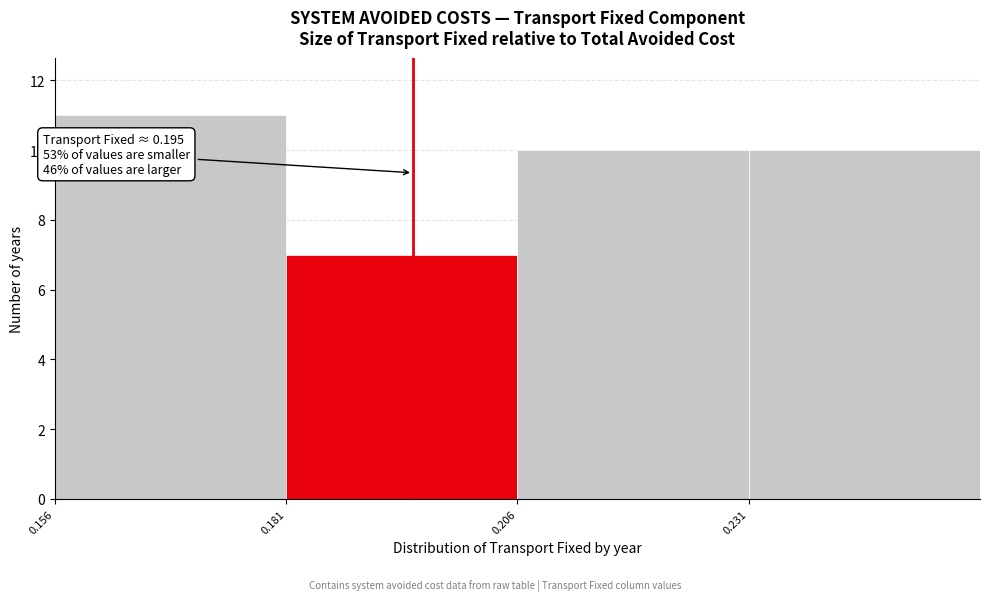

Which range on the x-axis has the tallest bar?

0.155 to 0.180